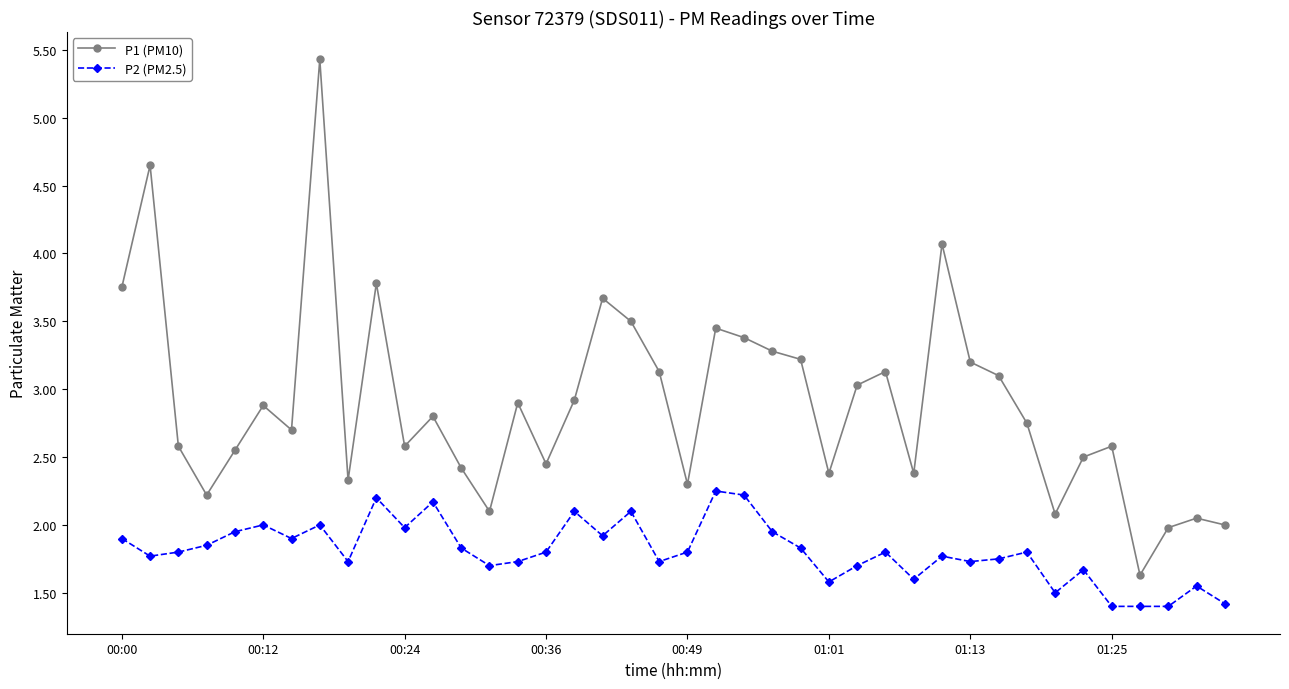

What is the difference between the second highest and second lowest values in the P2 (PM2.5) series?

0.8